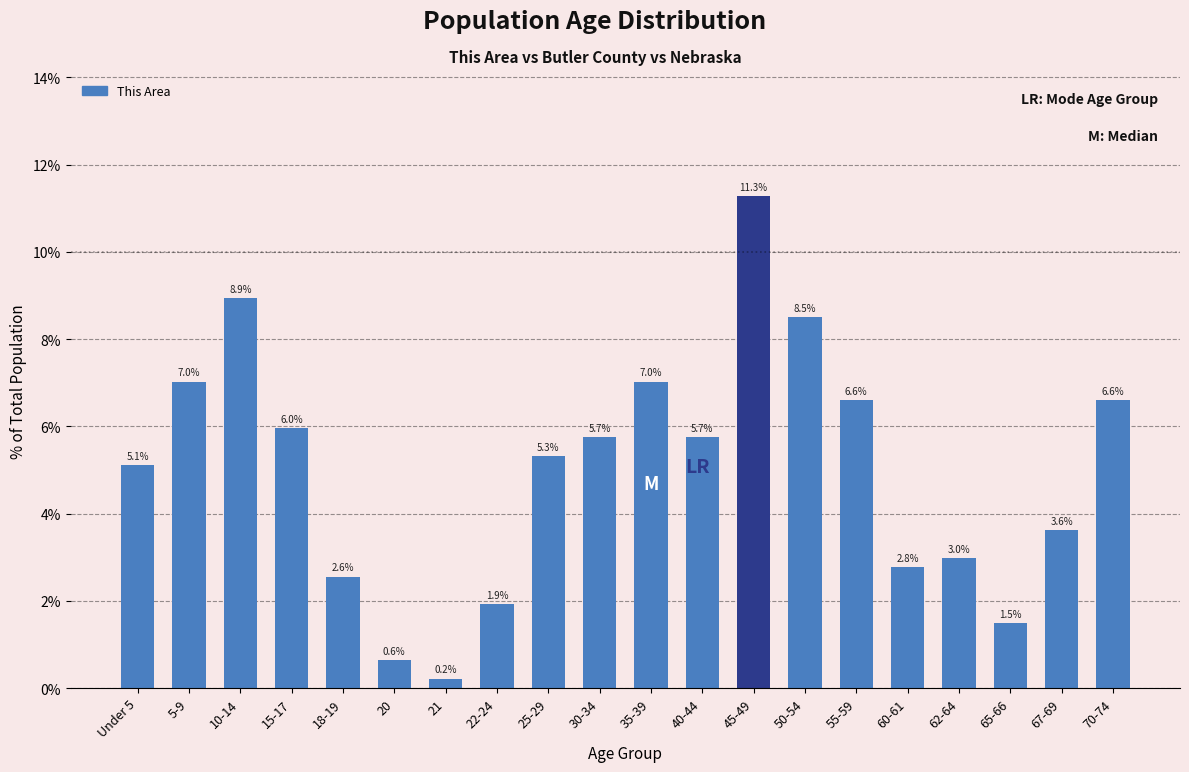

Reading right to left, extract all data points from this chart.

70-74=6.6	67-69=3.6	65-66=1.5	62-64=3.0	60-61=2.8	55-59=6.6	50-54=8.5	45-49=11.3	40-44=5.7	35-39=7.0	30-34=5.7	25-29=5.3	22-24=1.9	21=0.2	20=0.6	18-19=2.6	15-17=6.0	10-14=8.9	5-9=7.0	Under 5=5.1